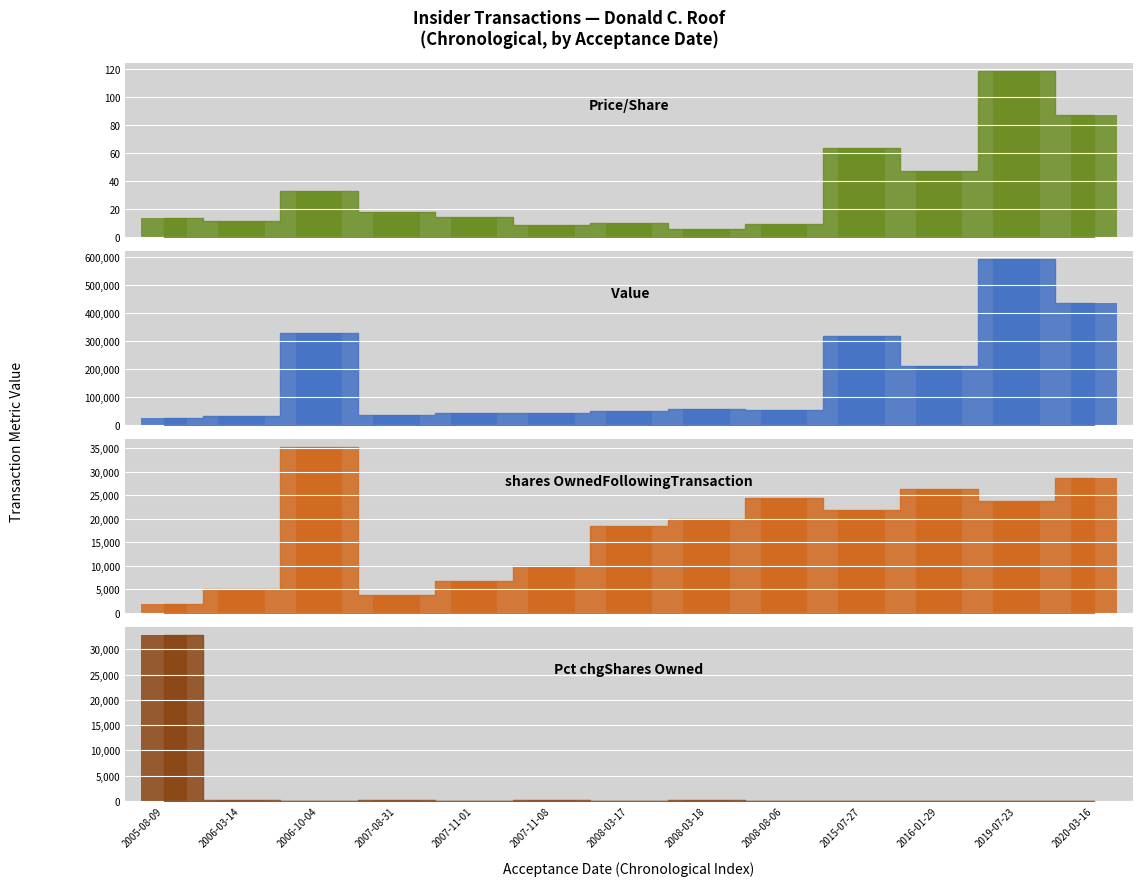

What position from the right is 2007-08-31?

10